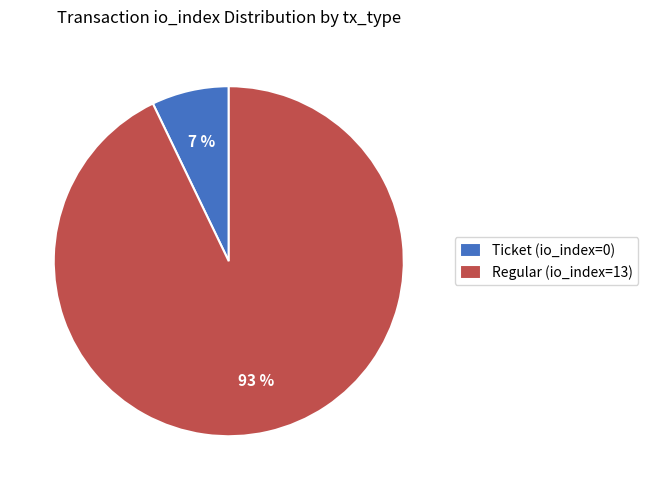

To the nearest percent, what percentage of the pie is Regular (io_index=13)?

93%